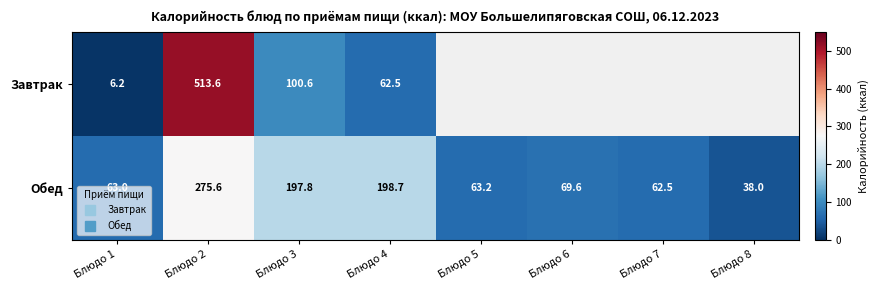

What value does the Завтрак series have at Блюдо 1?

6.2